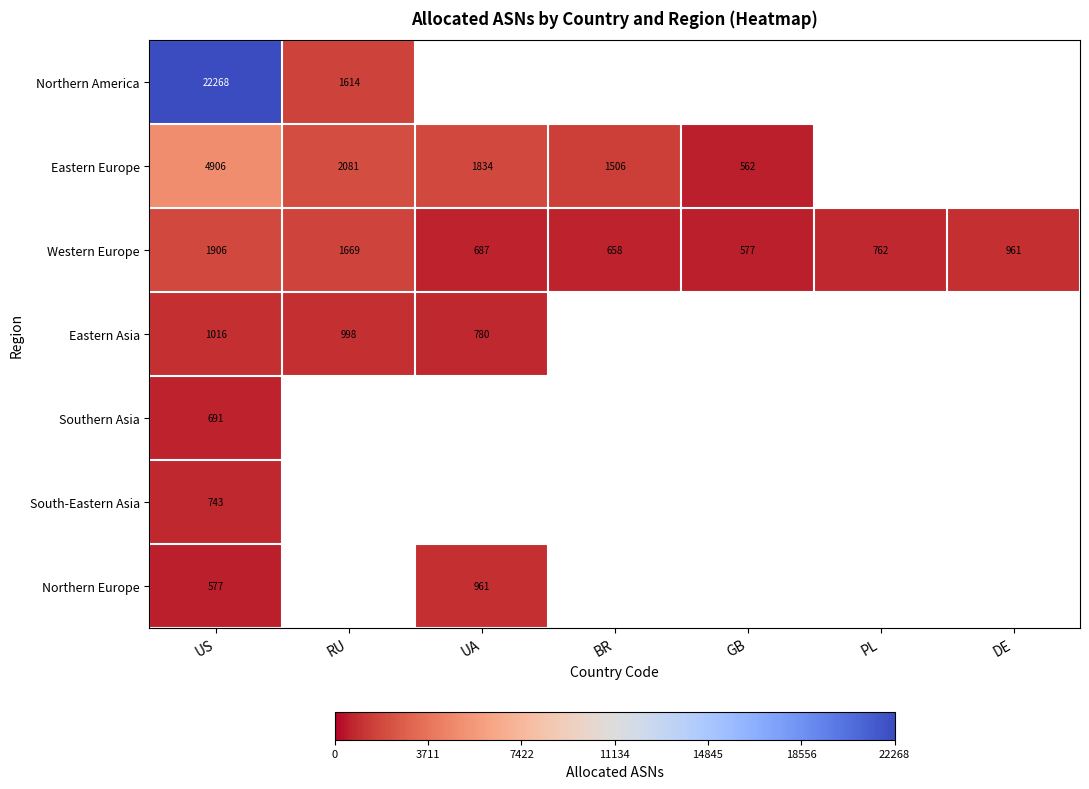

What is the difference between the maximum and minimum values in the Western Europe series?

1329